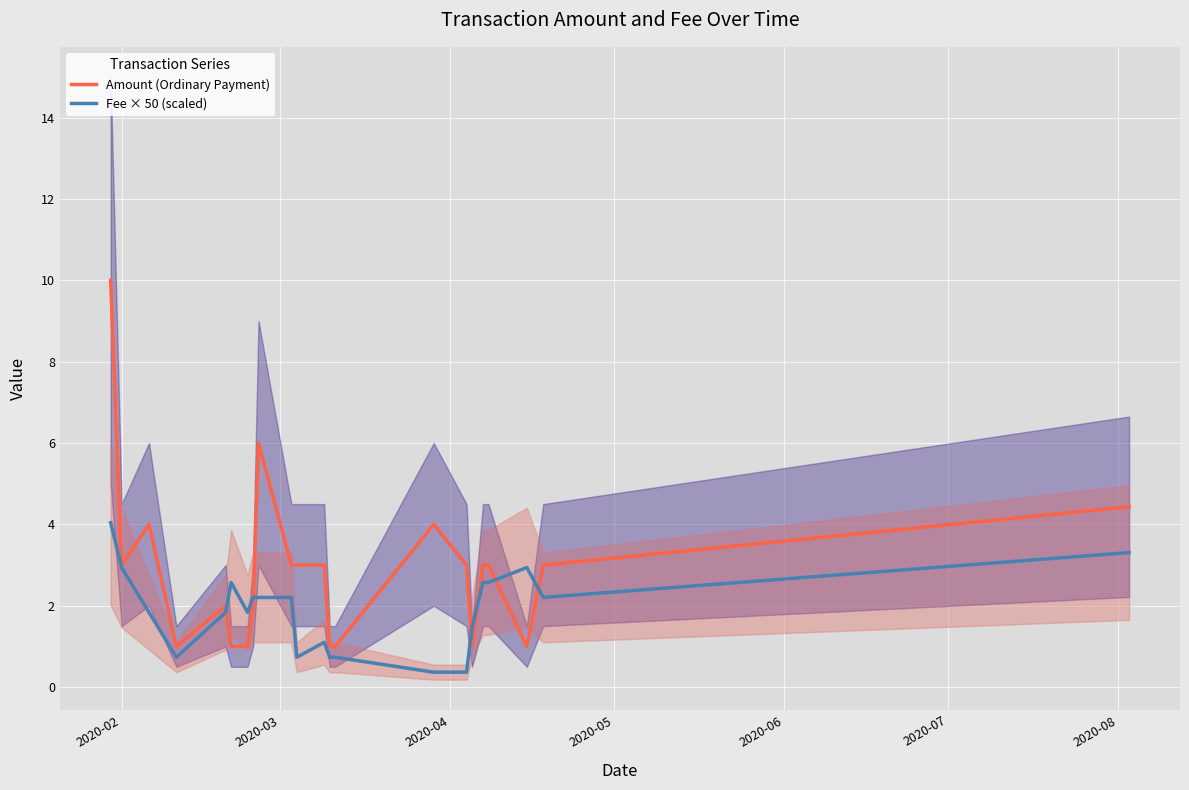

What is the highest value of the Amount (Ordinary Payment) series?

10.0